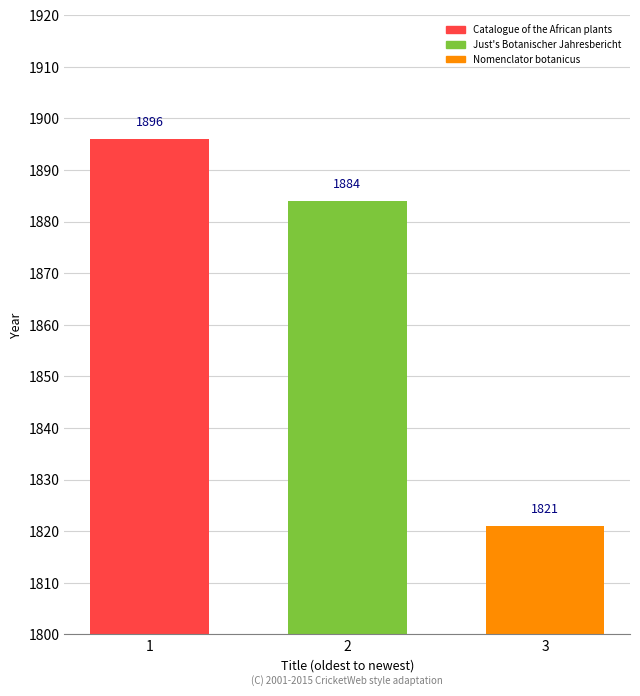

What is the difference between the values at 3 and 2?

63